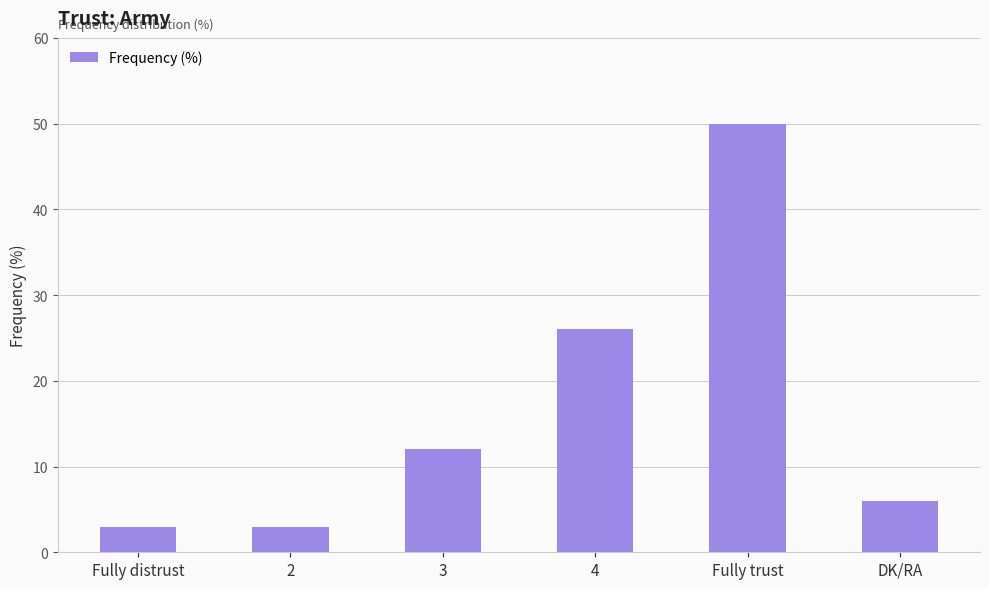

How many bars are there in total?

6